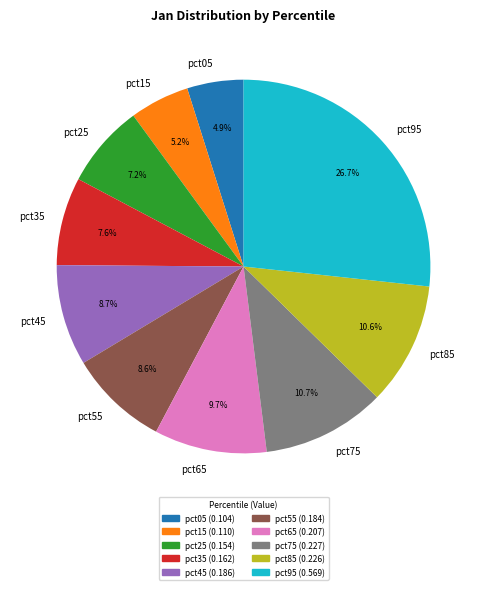

Is it true that pct35 is 20% of the pie?

False